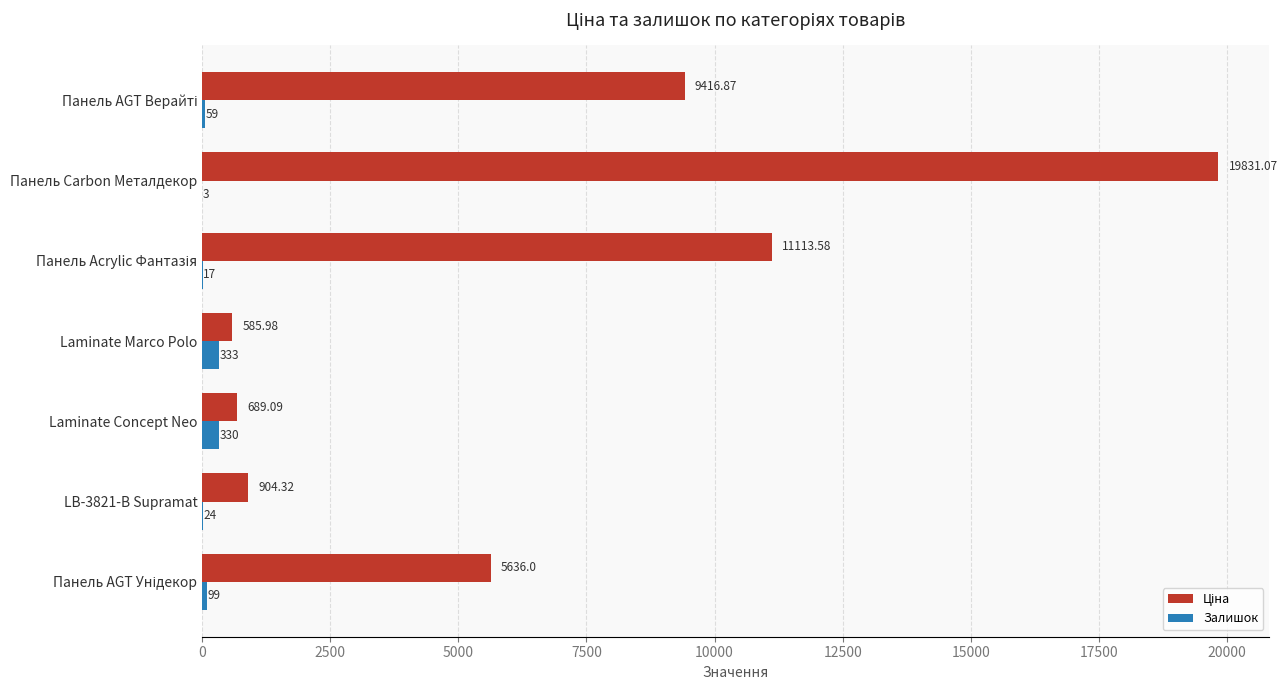

At which category is the sum across all series the highest?

Панель Carbon Металдекор